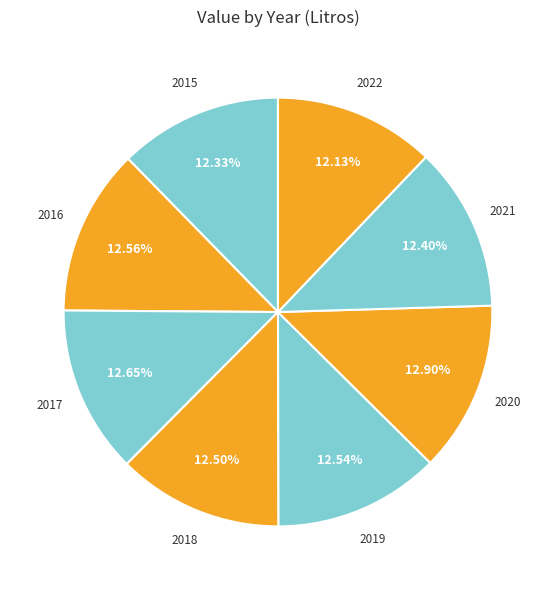

What is the ratio of the value at 2020 to the value at 2018?

1.0